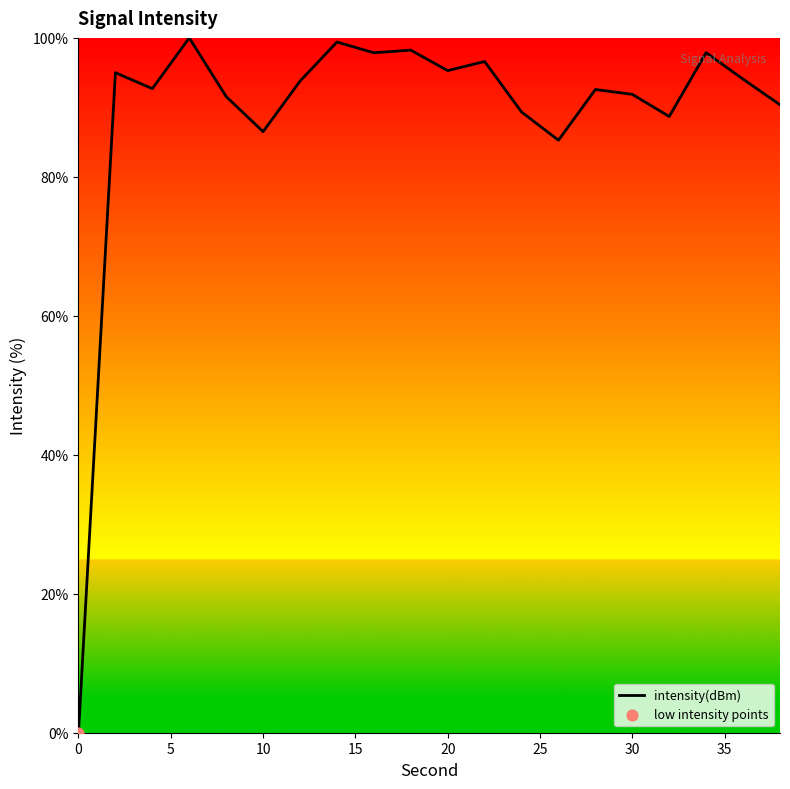

What is the greatest value displayed?

100.0